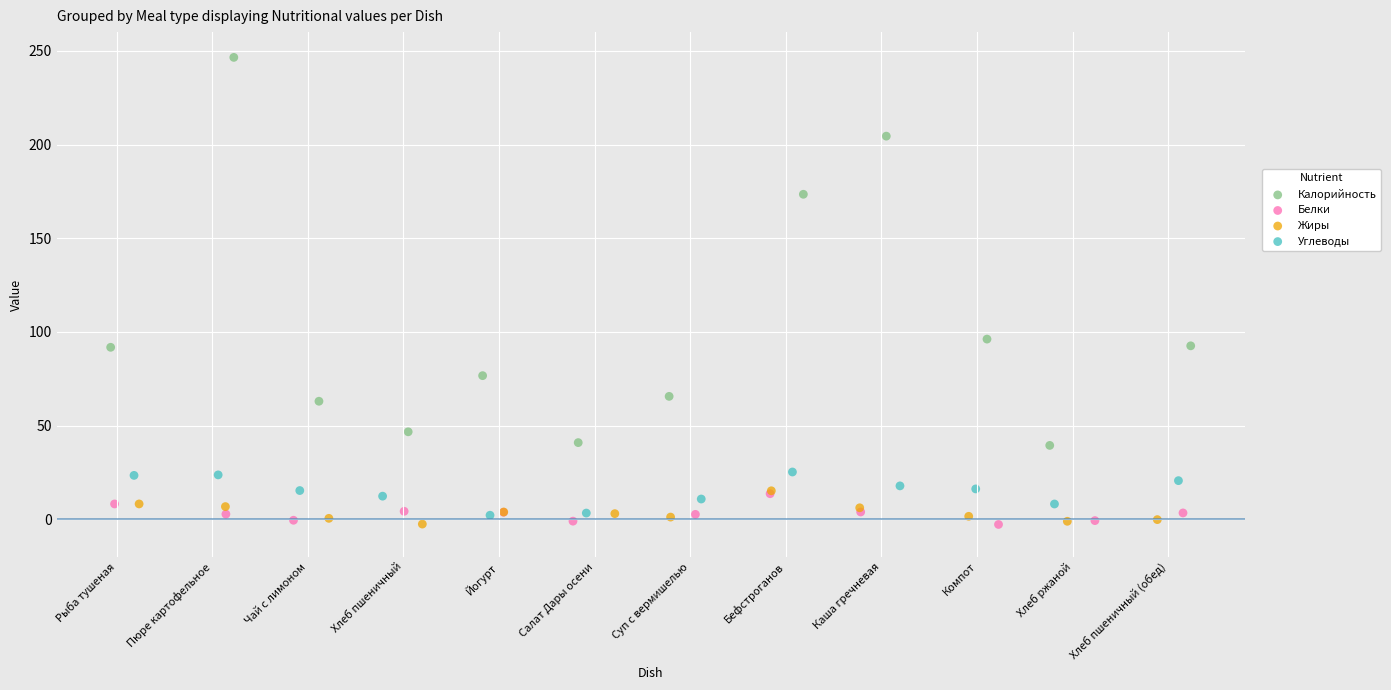

Which series has the widest spread of Y values?

Калорийность